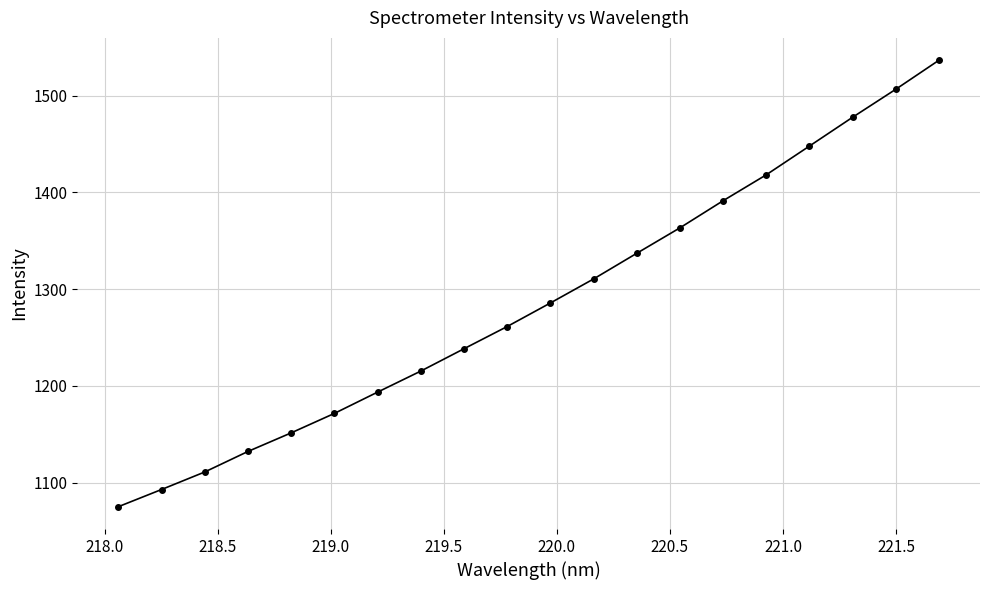

What is the value of the 15th point from the left?

1391.5